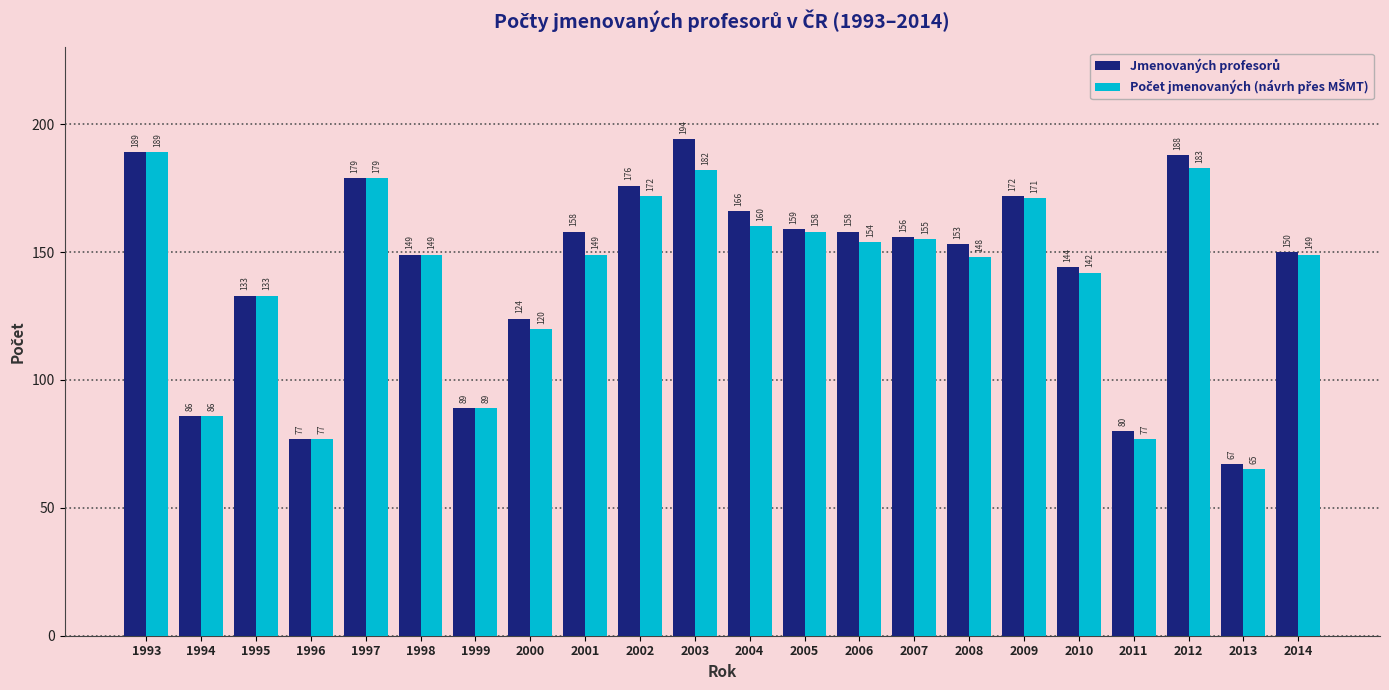

How many categories are shown in the chart?

22